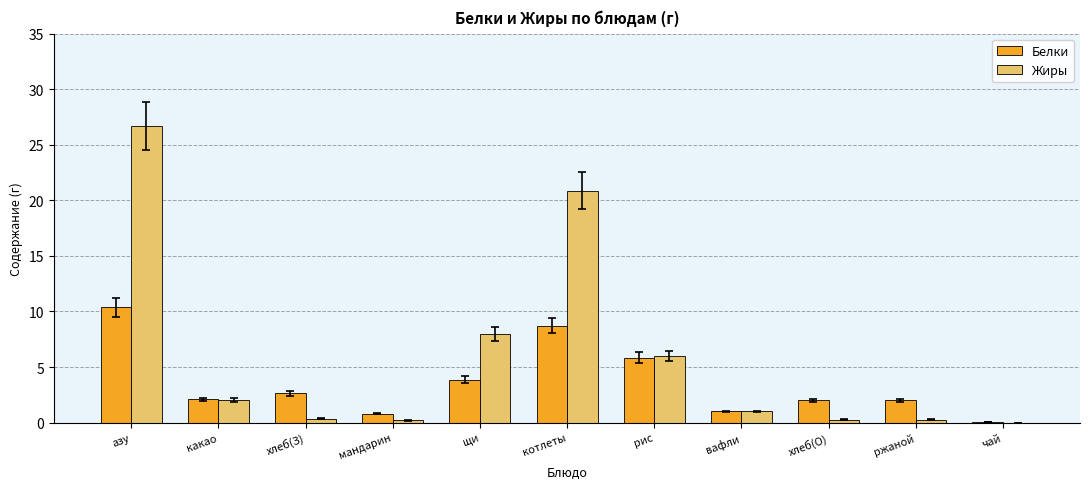

What are all the series names shown in the legend?

Белки, Жиры